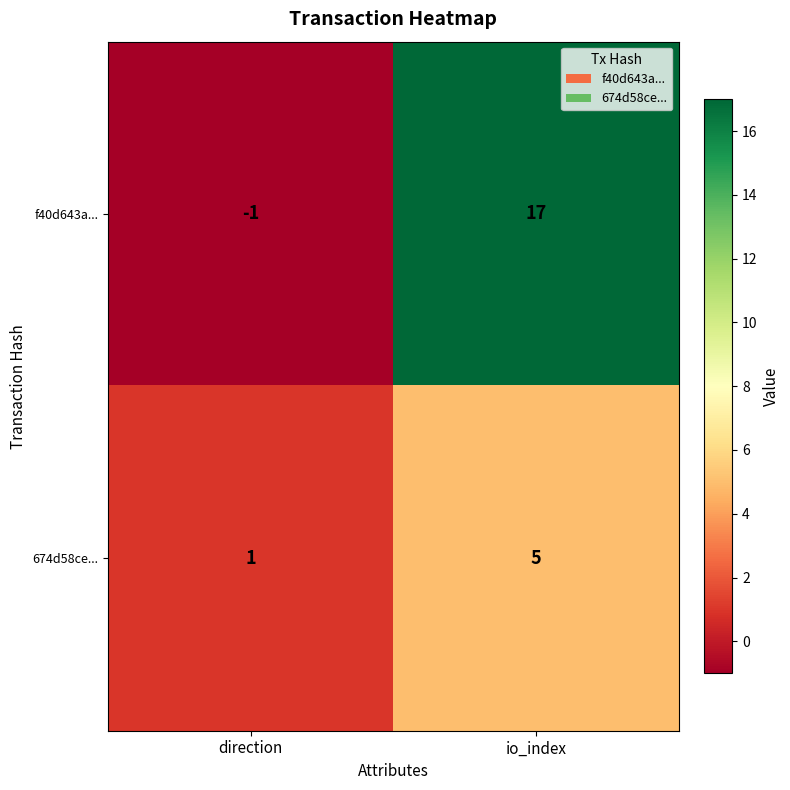

At which label is f40d643a... closest to 8?

direction